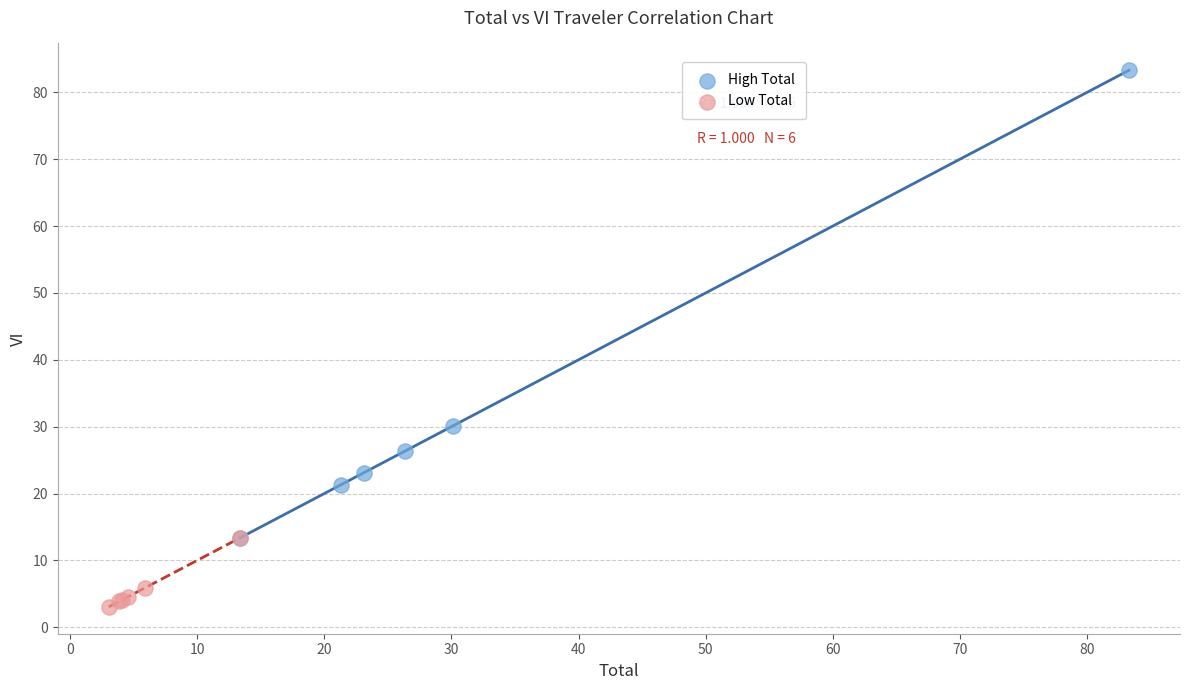

Which series reaches the minimum Y coordinate?

Low Total